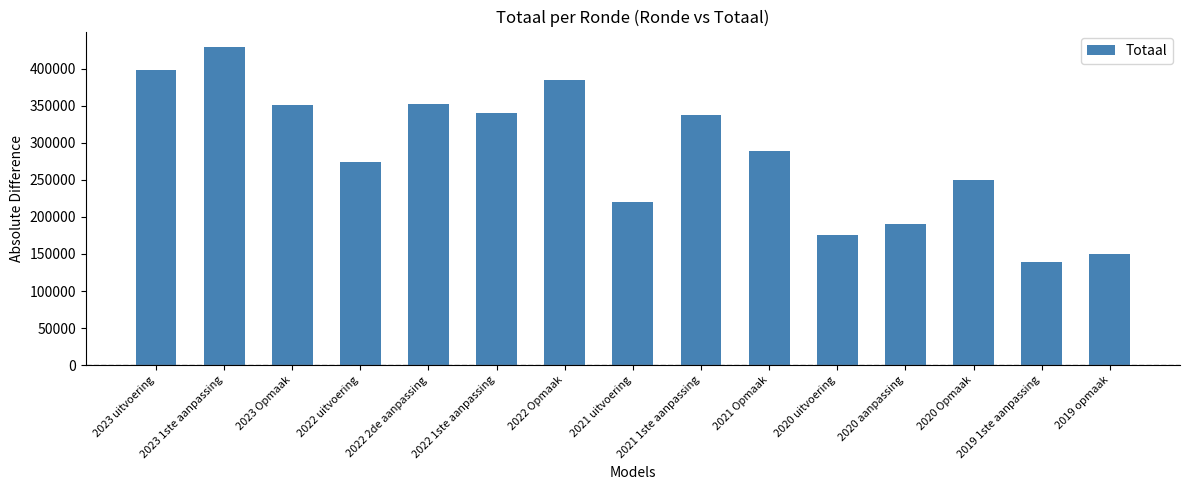

How many categories are shown in the chart?

15